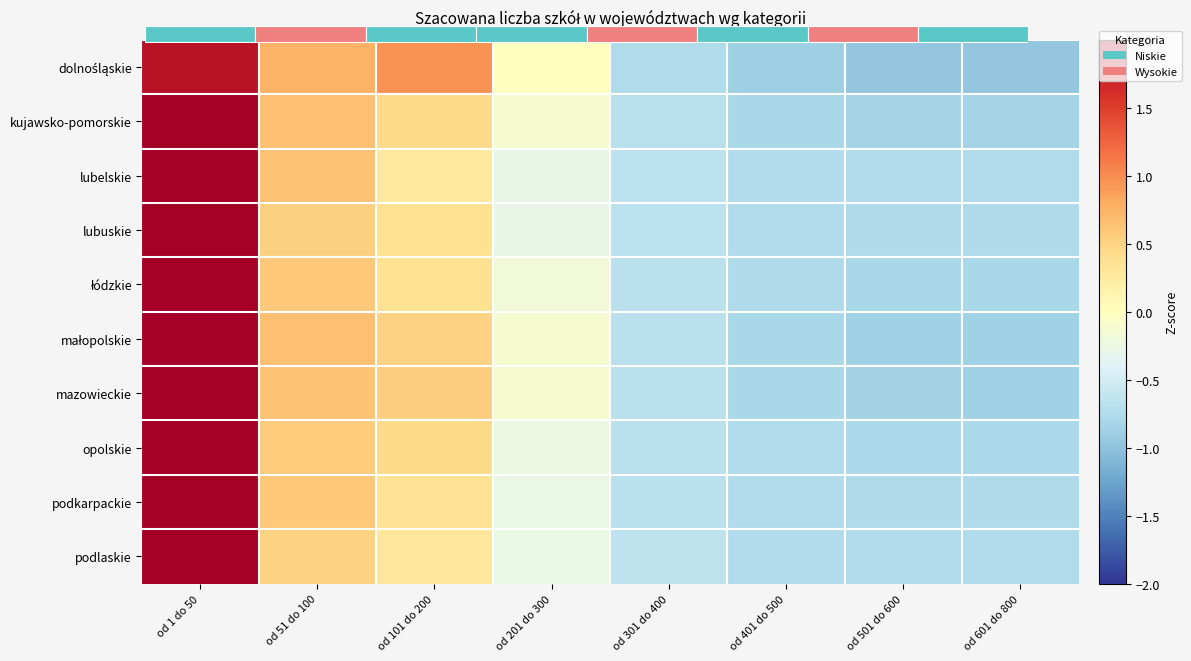

At which category is the sum across all series the highest?

od 1 do 50